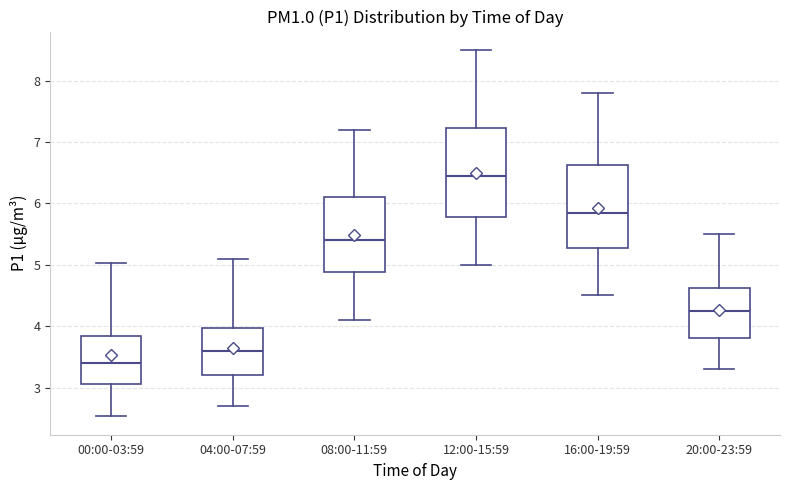

Where does the lower whisker of the box for 00:00-03:59 end on the y-axis? The values are not printed on the chart, so give them approximately, as read against the axis.

2.5